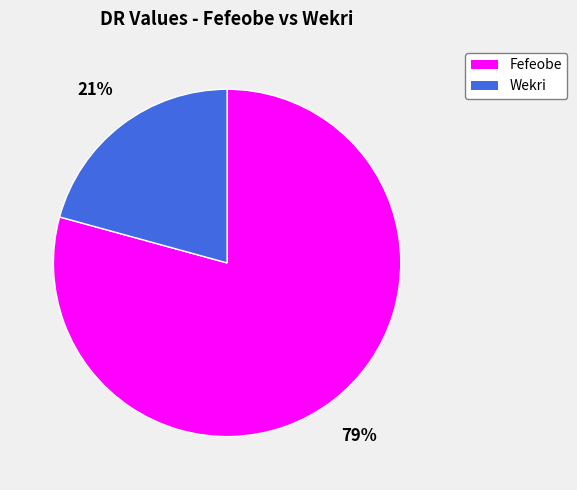

Which category has the smallest portion of the pie?

Wekri